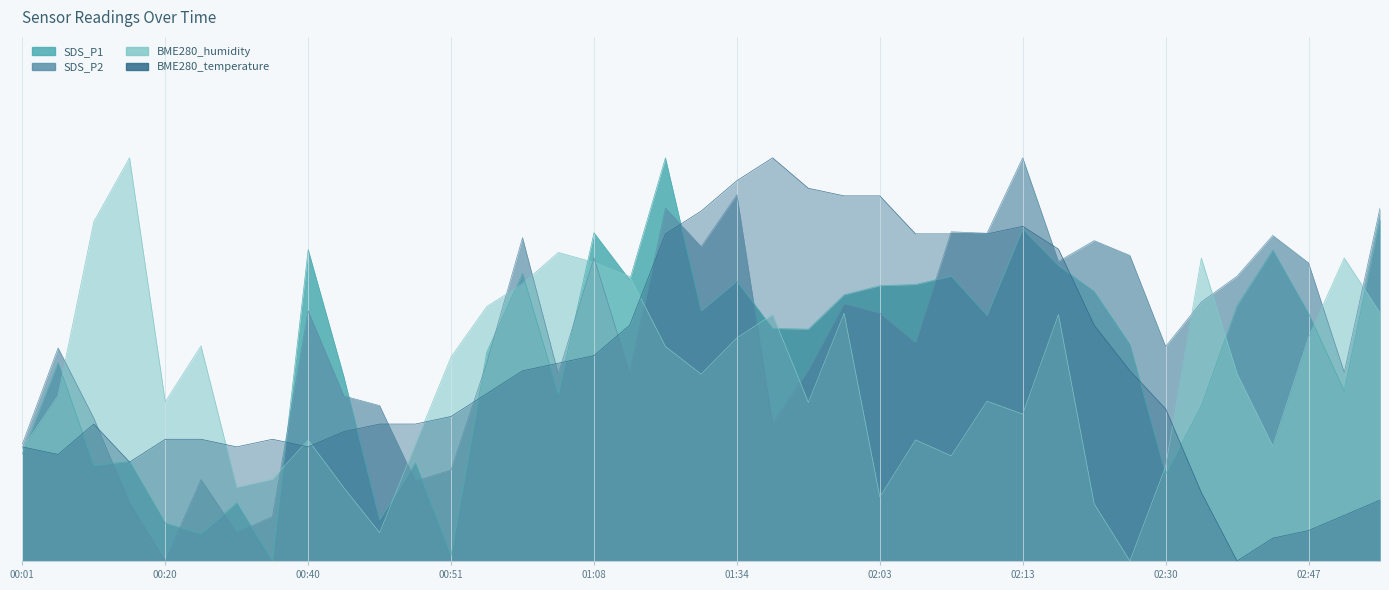

Which series ends up on top after the final intersection of SDS_P2 and SDS_P1?

SDS_P2